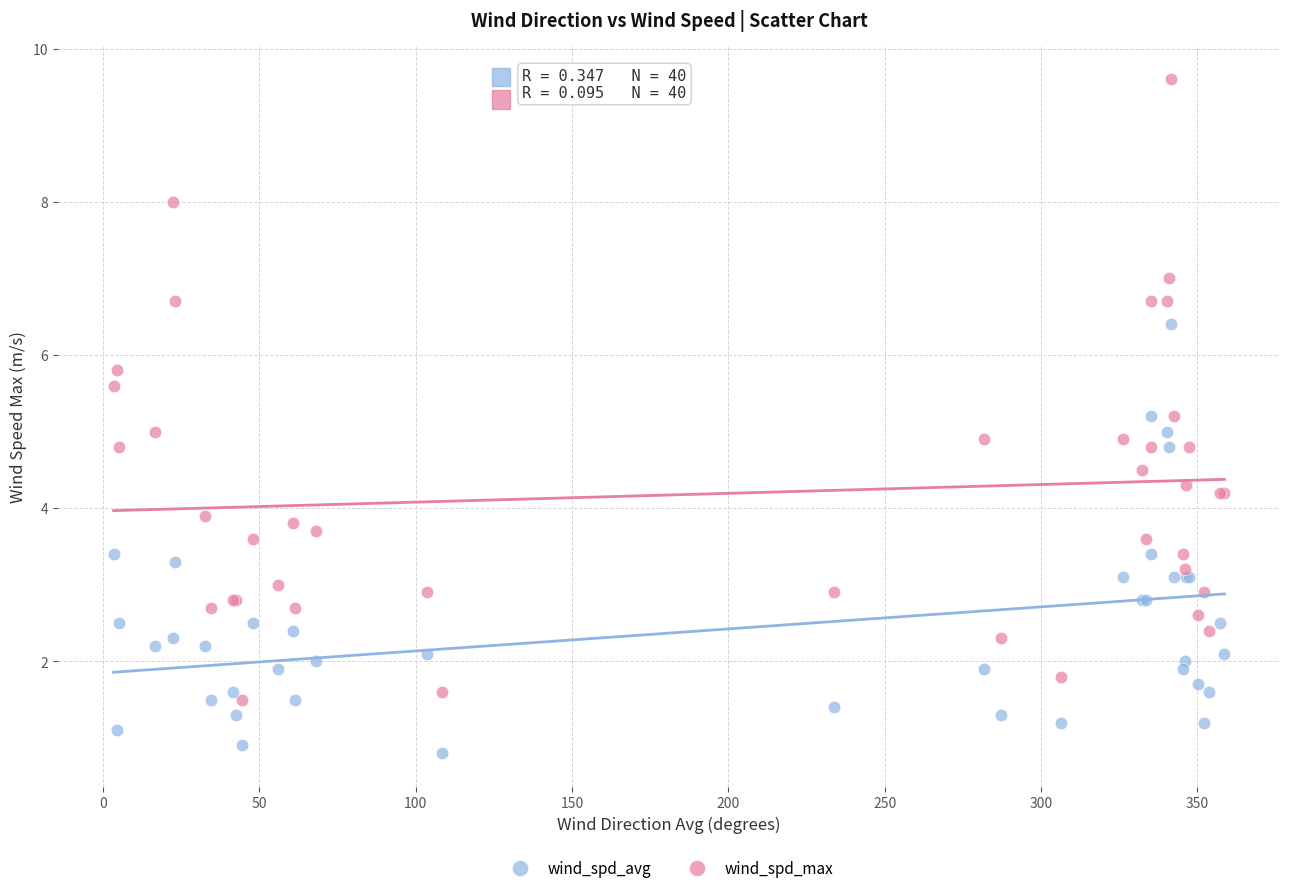

Which series has the widest spread of Y values?

wind_spd_max